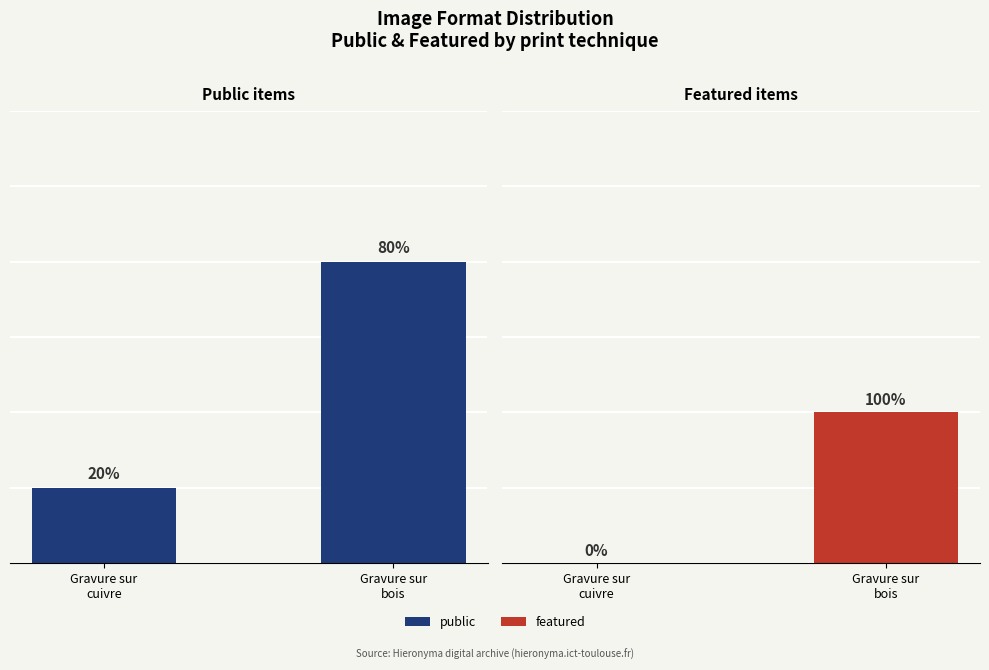

Rank the series by their average value, from highest to lowest.

public, featured